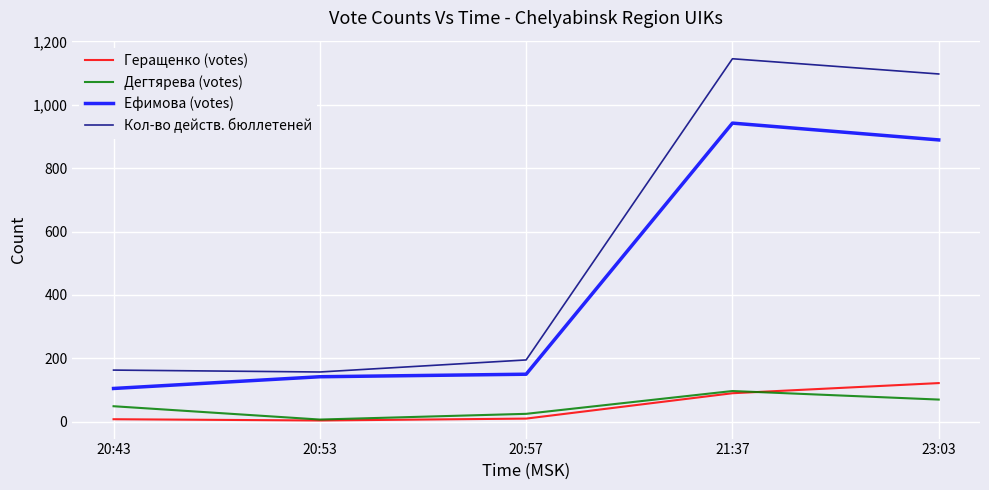

What is the difference between the maximum and minimum values in the Ефимова (votes) series?

837